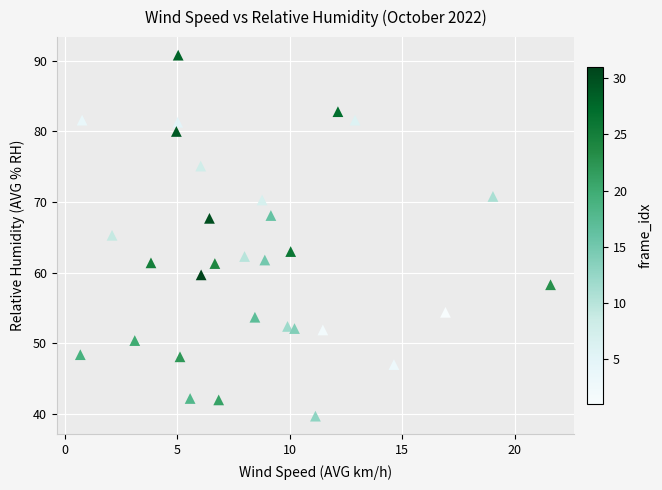

What is the range of X values (max minus min)?

20.9